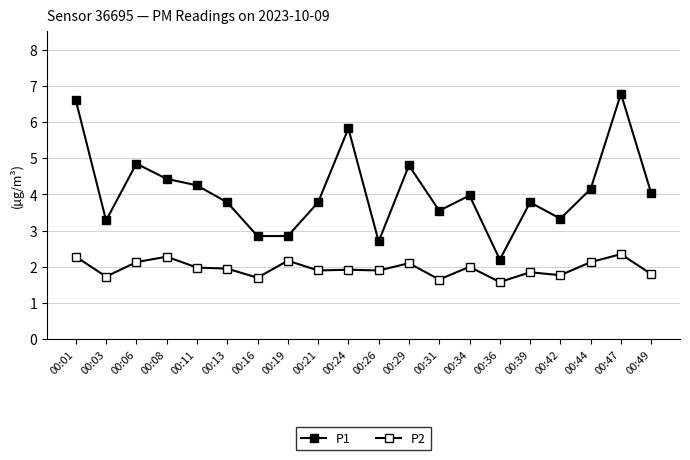

How many lines are shown in the chart?

2